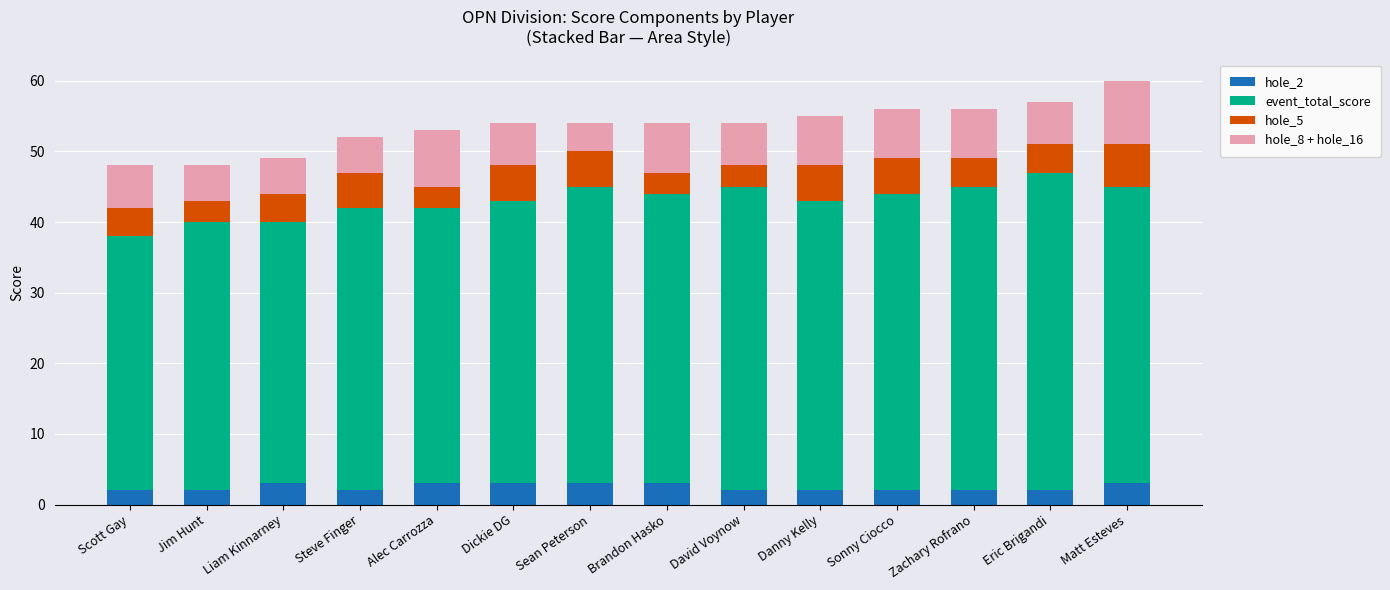

Is it true that hole_2 equals 3 at Brandon Hasko?

True